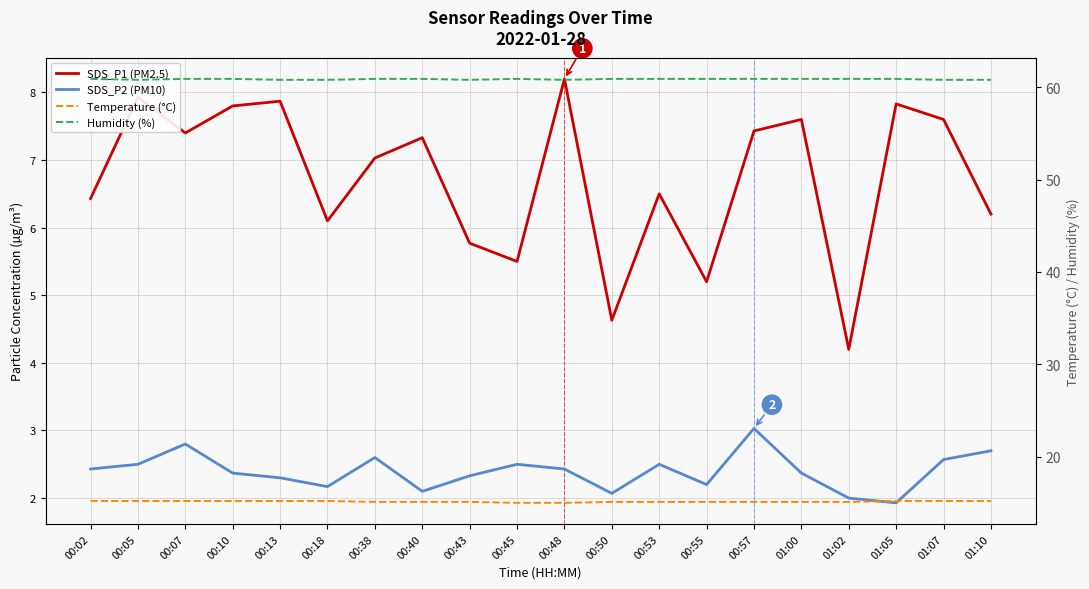

At which category does SDS_P2 (PM10) reach its first local peak?

00:07